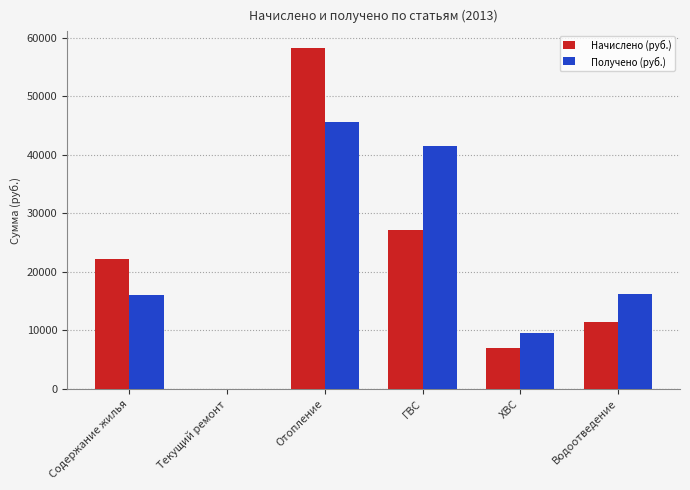

Is it true that Получено (руб.) equals 6299.4 at Содержание жилья?

False